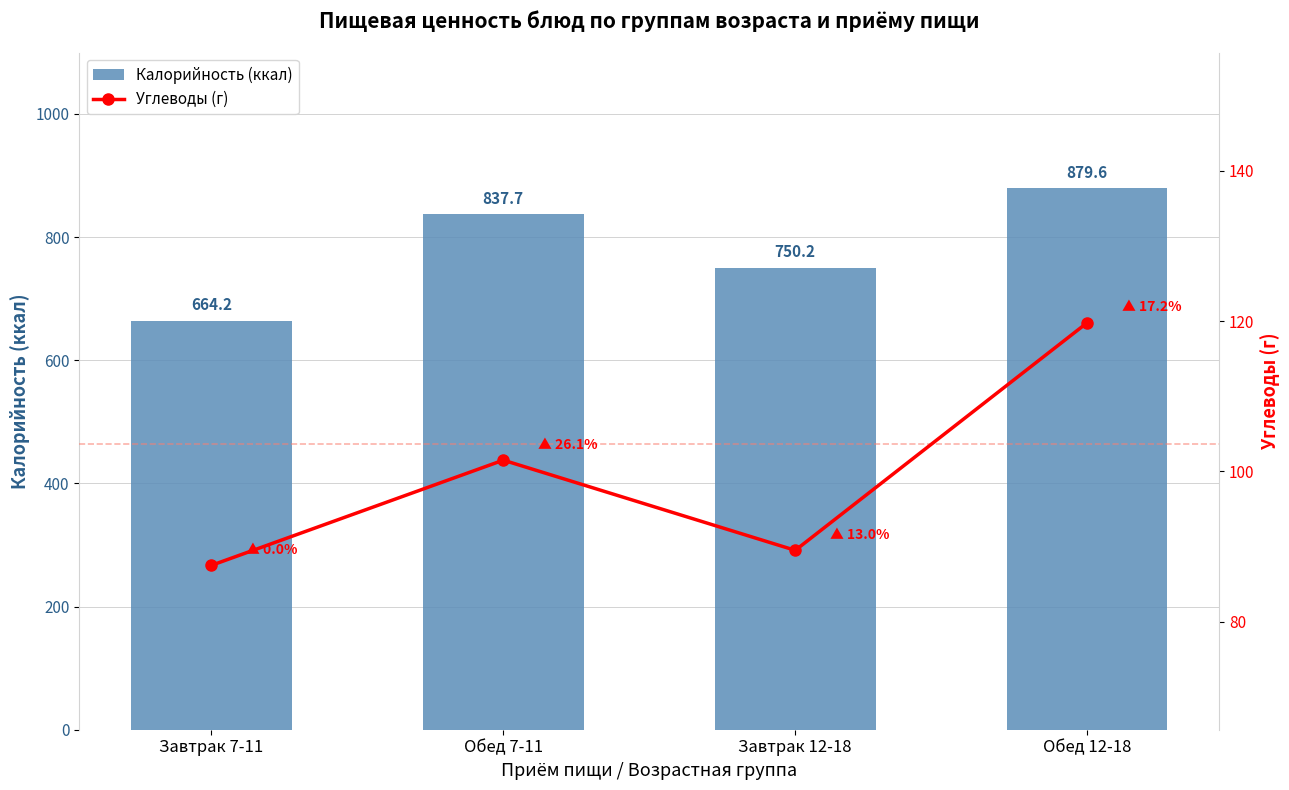

Is it true that Калорийность (ккал) equals 837.7 at Обед 7-11?

True